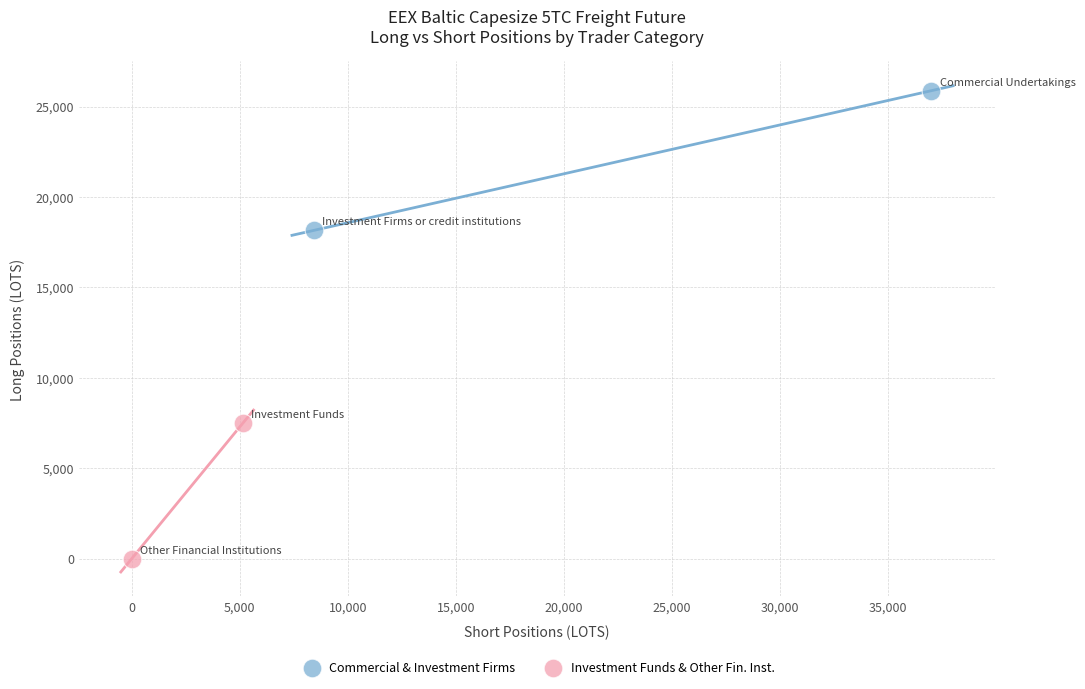

What are all the series names shown in the legend?

Commercial & Investment Firms, Investment Funds & Other Fin. Inst.